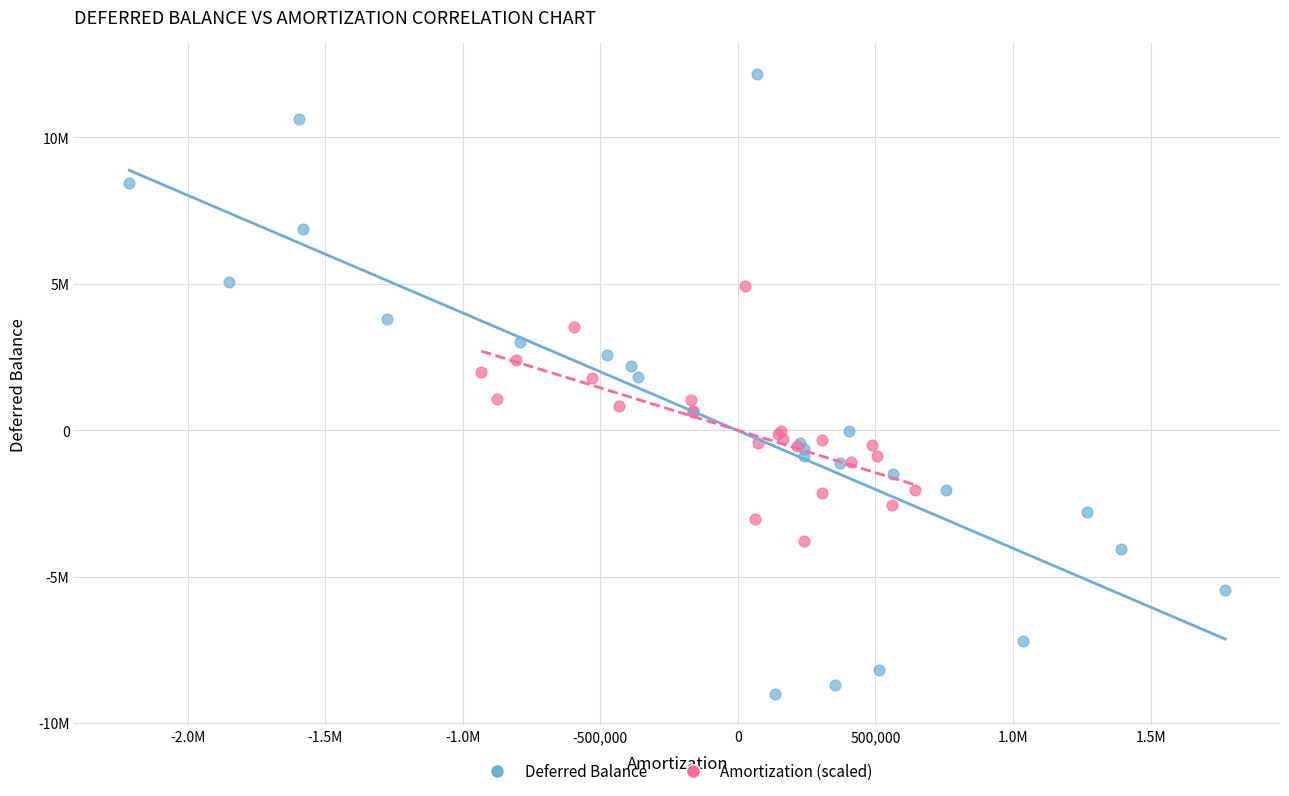

Which series reaches the minimum Y coordinate?

Deferred Balance